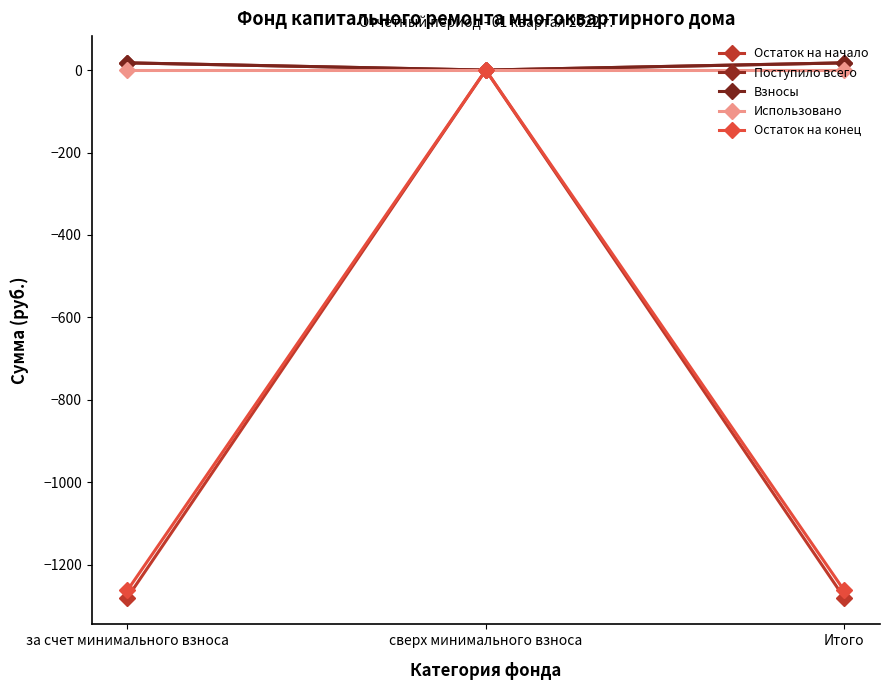

True or false: Остаток на конец has a value of -1262.2 at Итого.

True